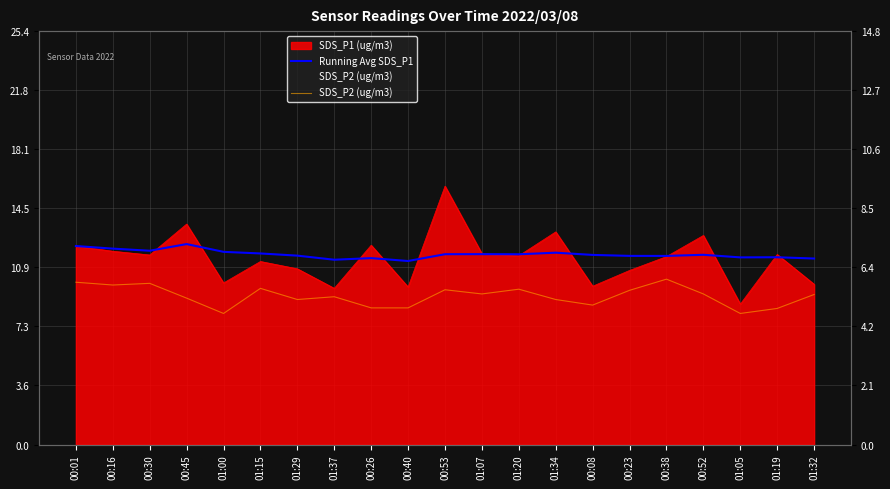

What is the sum of the Running Avg SDS_P1 values at 00:52 and 00:53?

23.4